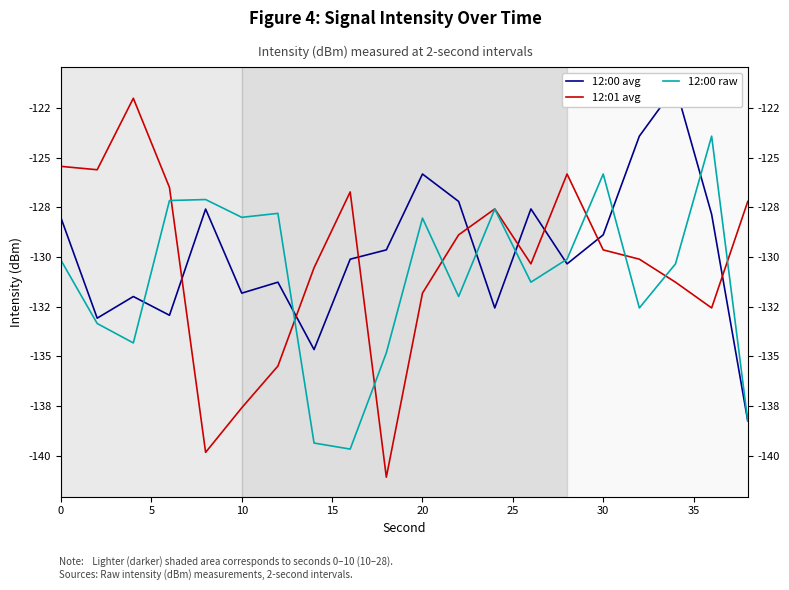

What is the difference between the 12:01 avg values at 13 and 15?

3.8